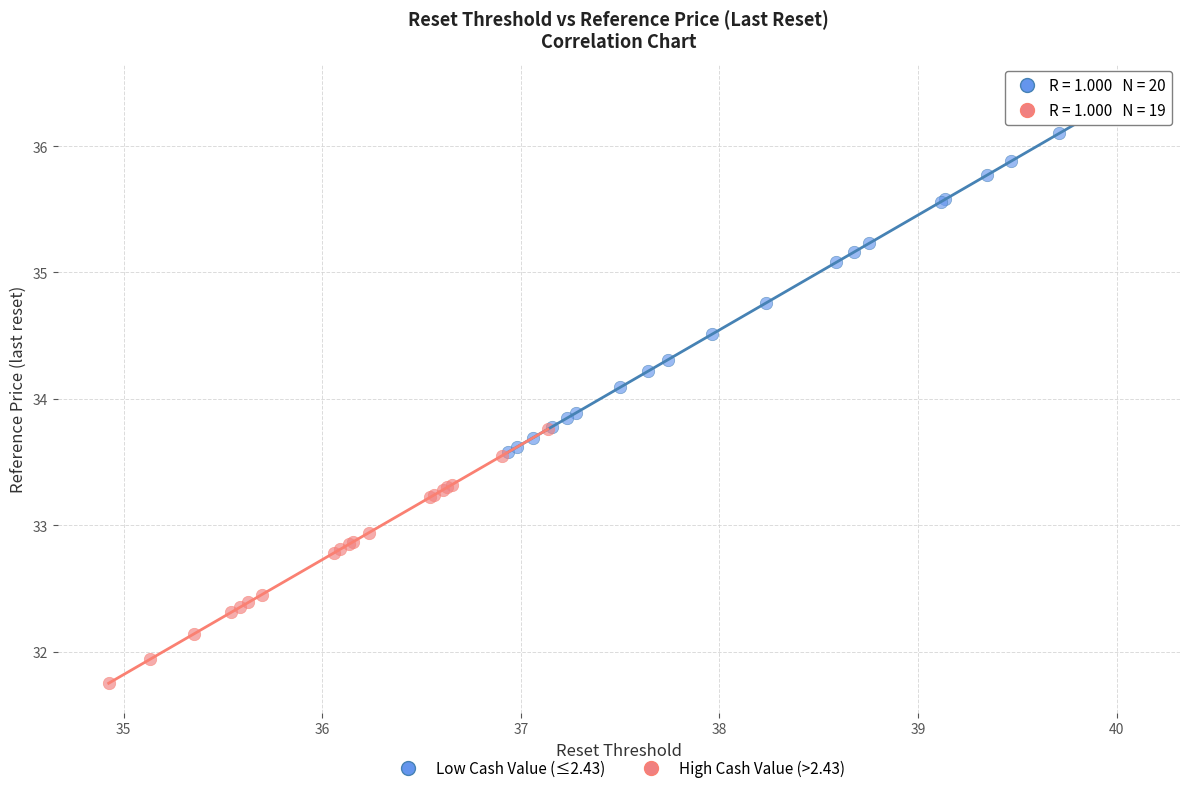

Which series contains the highest Y value?

Low Cash Value (≤2.43)